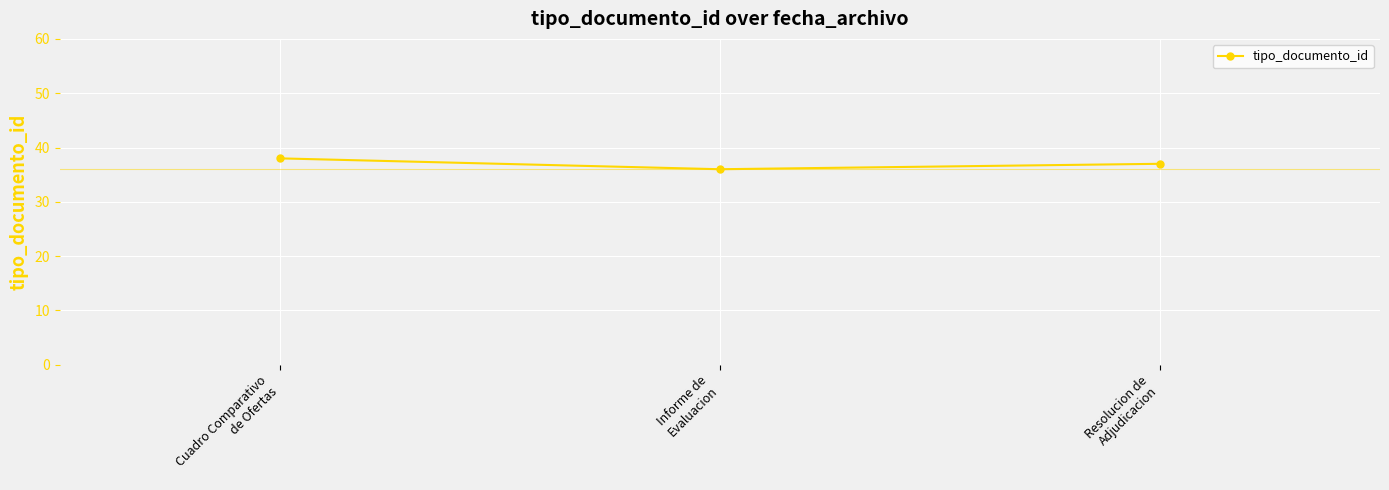

What is the sum of all values?

111